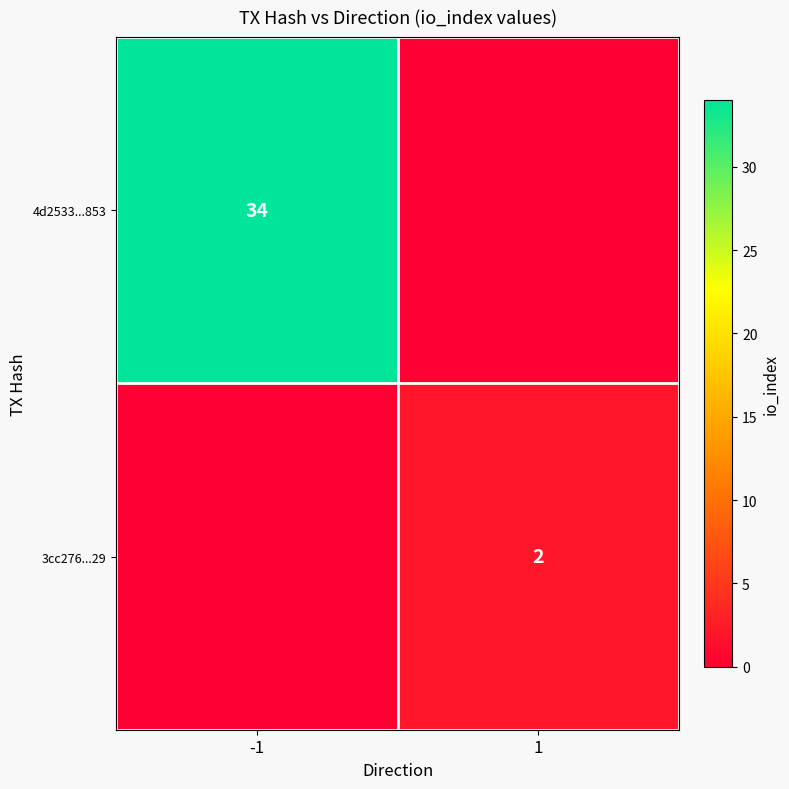

Is the value of 3cc276...29 at 1 greater than the value of 4d2533...853 at -1?

No